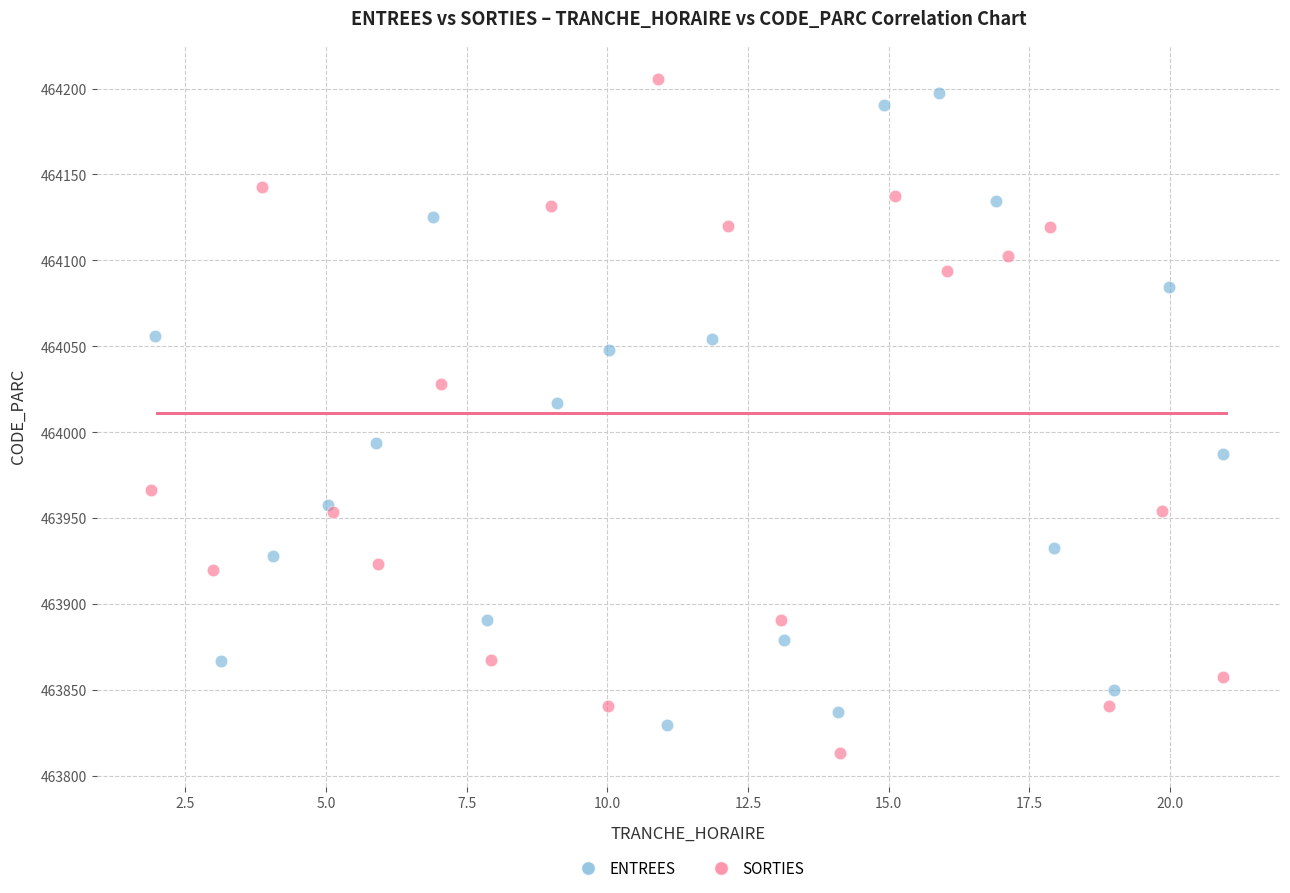

What are all the series names shown in the legend?

ENTREES, SORTIES